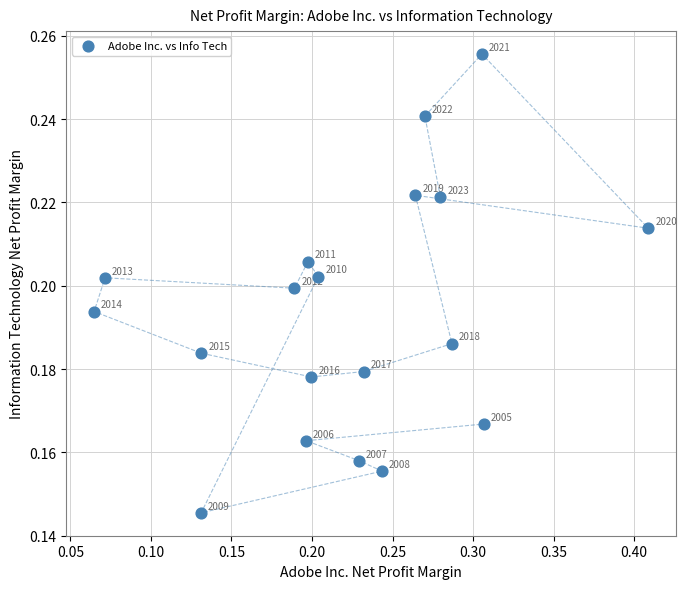

Count the number of points in this scatter plot.

19